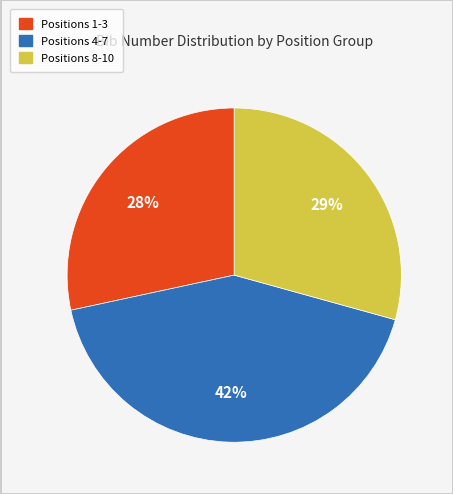

To the nearest percent, what is the difference between the largest and smallest slice percentages?

14%